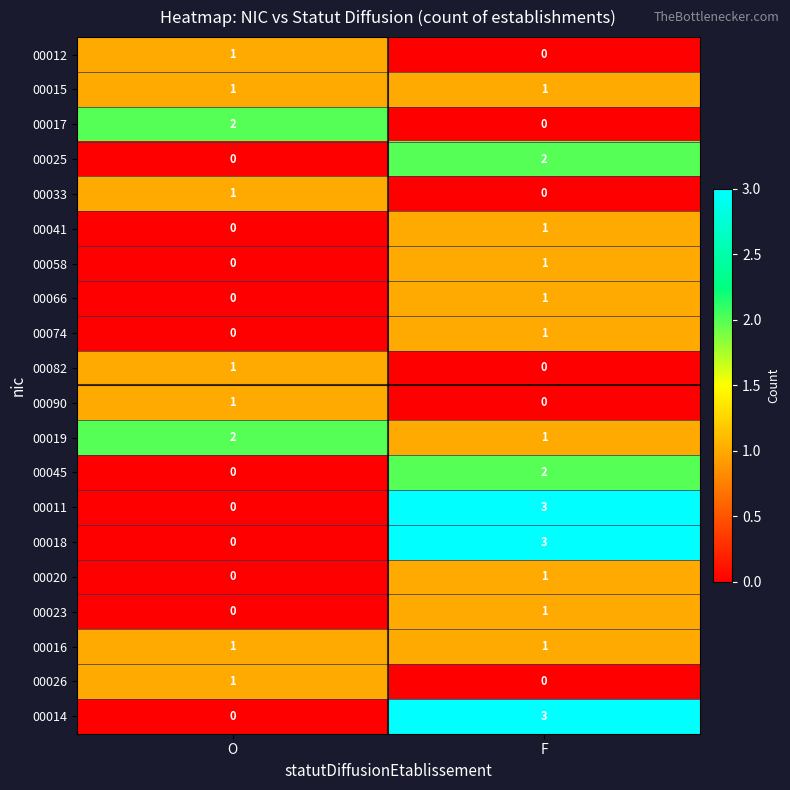

How many categories are shown in the chart?

2